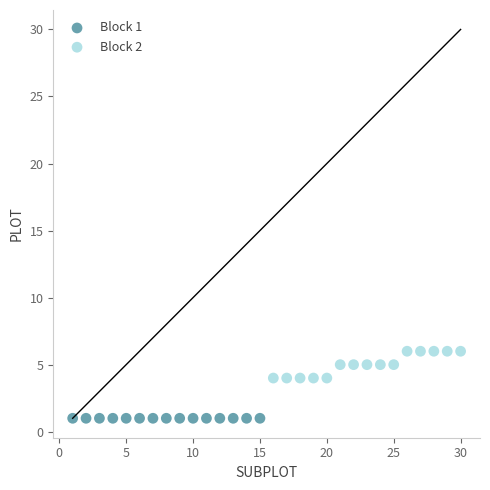

Which series contains the highest Y value?

Block 2